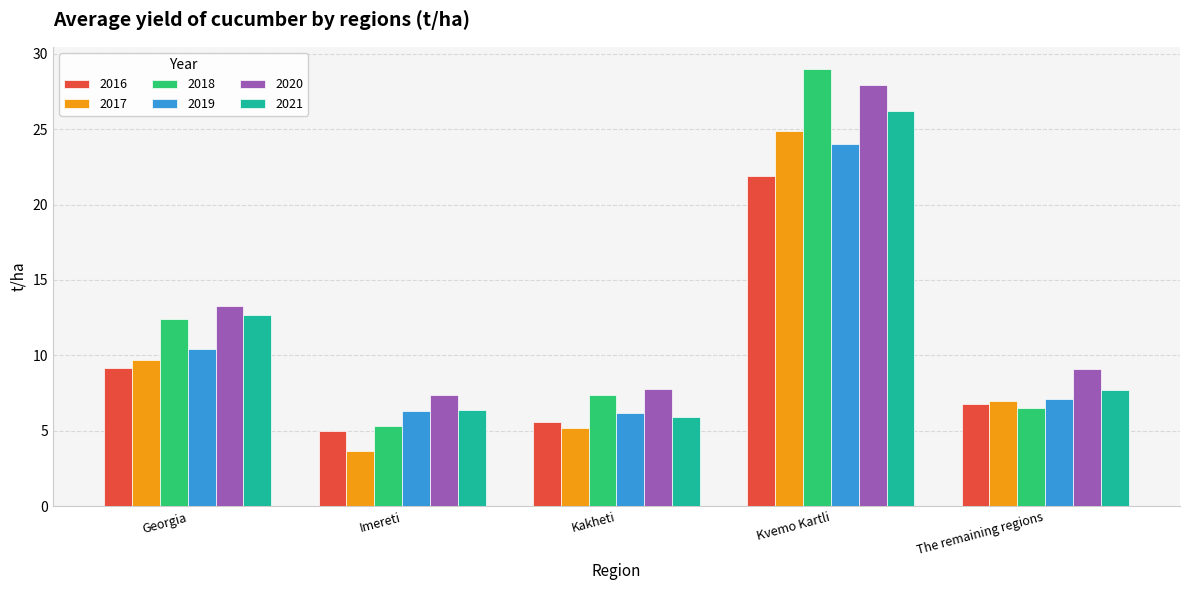

What is the difference between the maximum and second lowest values in the 2019 series?

17.7